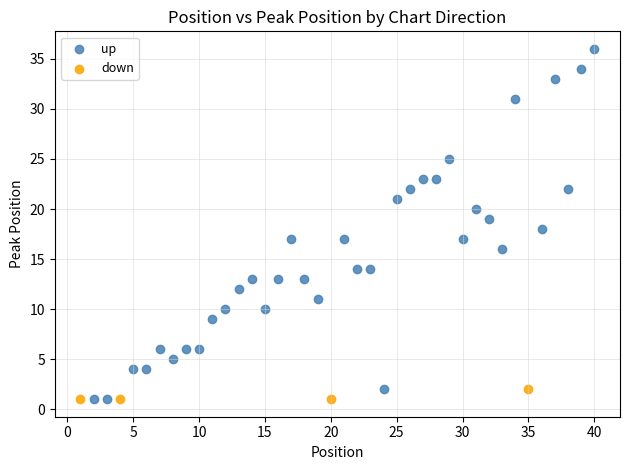

Which series reaches the maximum Y coordinate?

up